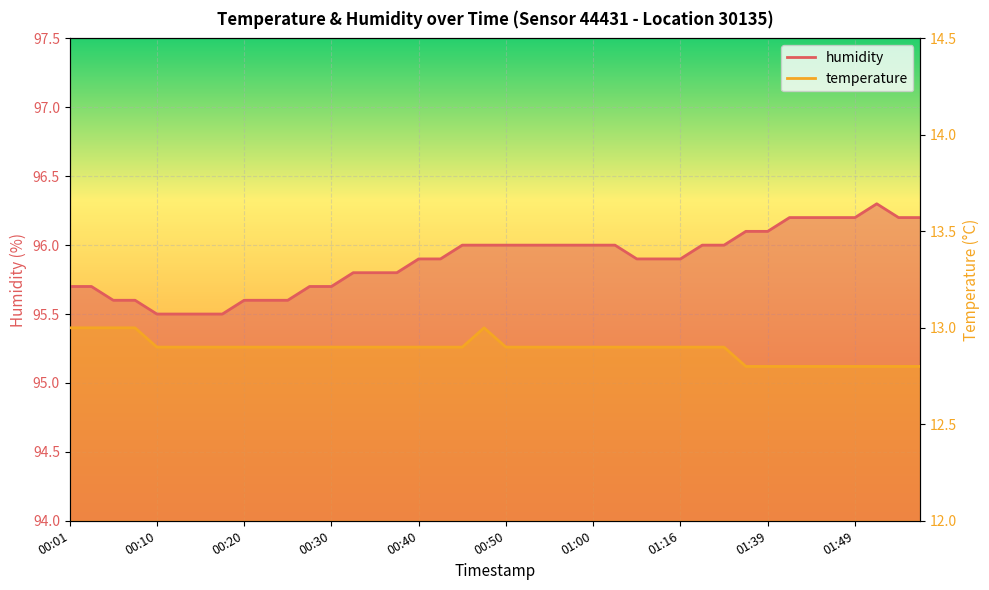

Reading left to right, transcribe all the data shown in this chart.

humidity: 95.7	95.7	95.6	95.6	95.5	95.5	95.5	95.5	95.6	95.6	95.6	95.7	95.7	95.8	95.8	95.8	95.9	95.9	96.0	96.0	96.0	96.0	96.0	96.0	96.0	96.0	95.9	95.9	95.9	96.0	96.0	96.1	96.1	96.2	96.2	96.2	96.2	96.3	96.2	96.2
temperature: 13.0	13.0	13.0	13.0	12.9	12.9	12.9	12.9	12.9	12.9	12.9	12.9	12.9	12.9	12.9	12.9	12.9	12.9	12.9	13.0	12.9	12.9	12.9	12.9	12.9	12.9	12.9	12.9	12.9	12.9	12.9	12.8	12.8	12.8	12.8	12.8	12.8	12.8	12.8	12.8